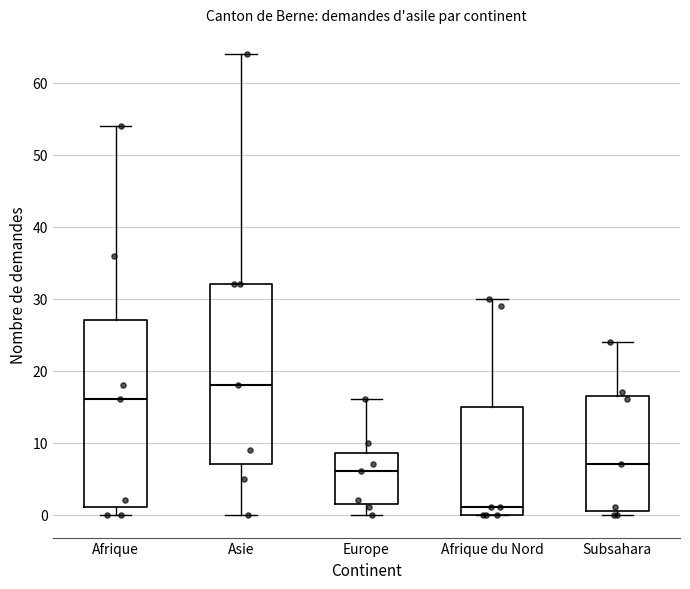

Which box is the tallest, from its lower edge to its upper edge?

Afrique